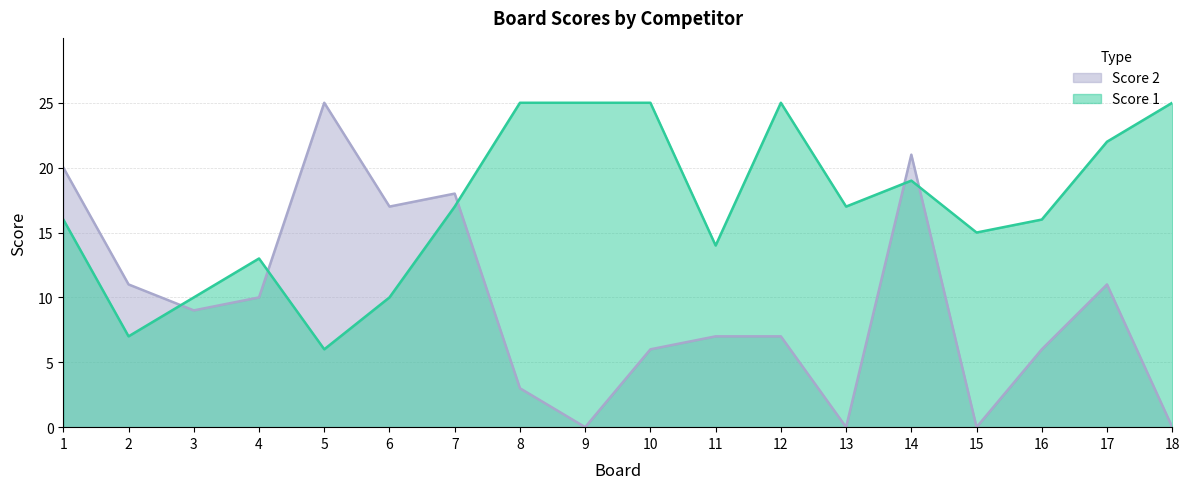

The Score 1 series shows 17 at 7. True or false?

True